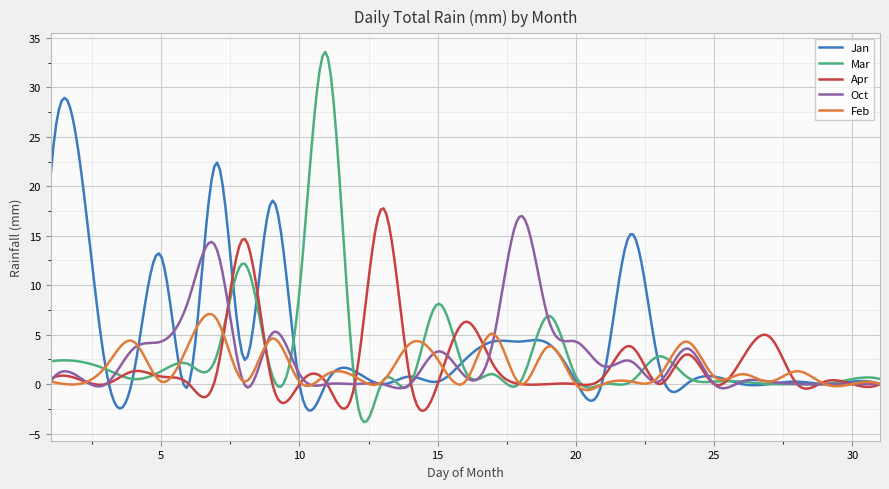

Which series has the widest spread of values?

Mar